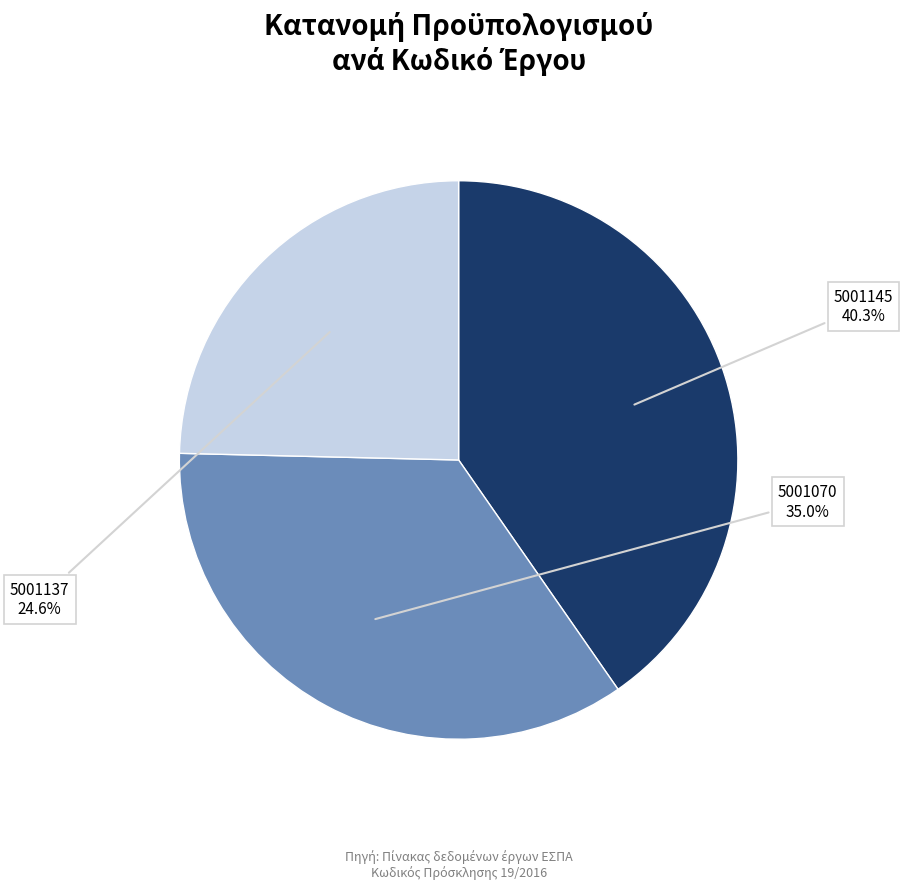

To the nearest percent, what is the average slice percentage?

33%